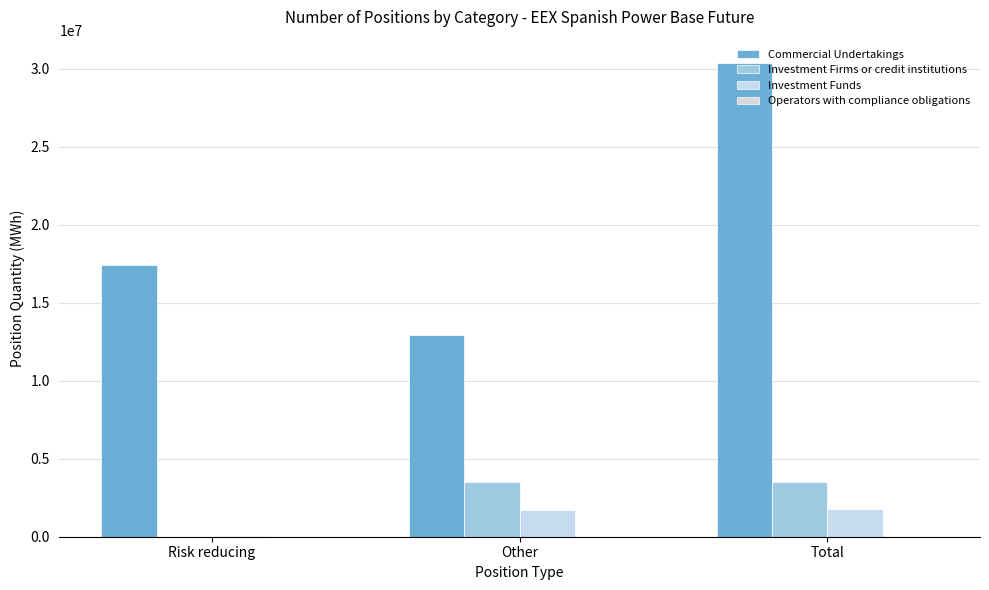

Which category has the lowest value across all series?

Risk reducing